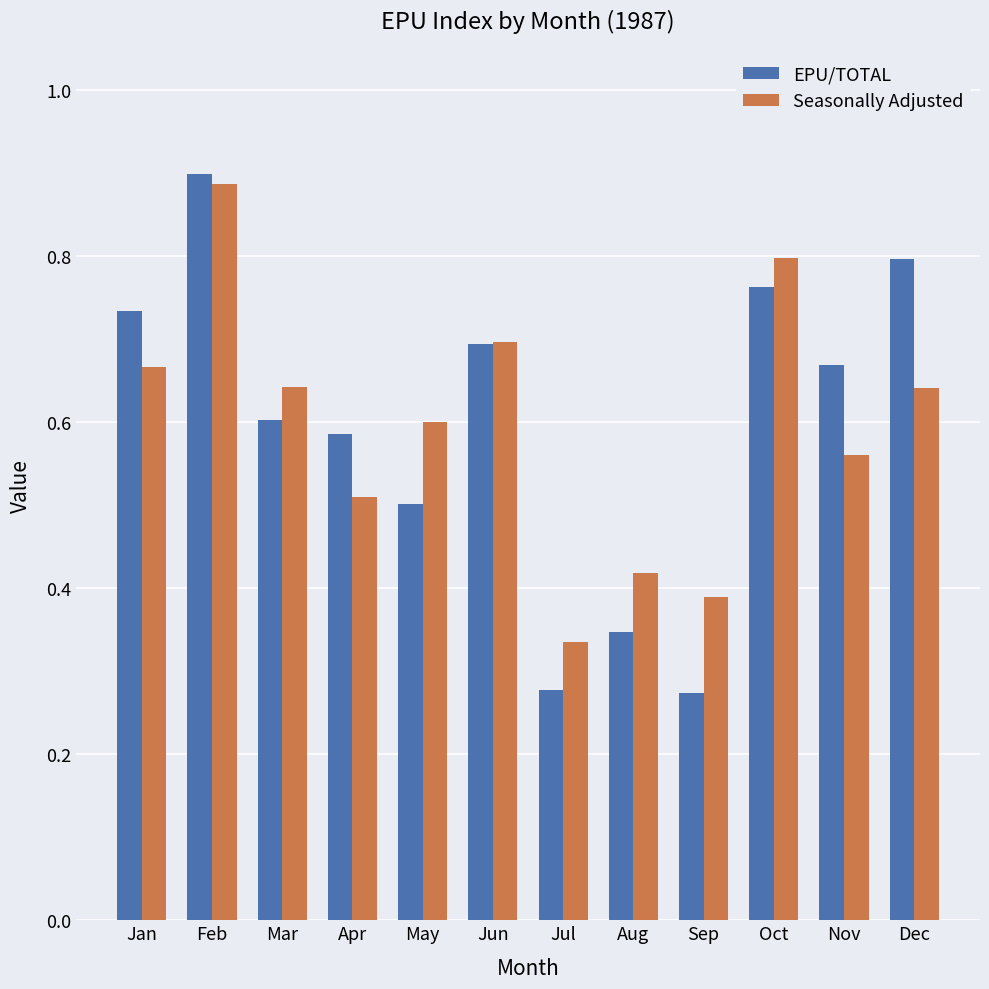

What is the sum of all EPU/TOTAL values?

7.1